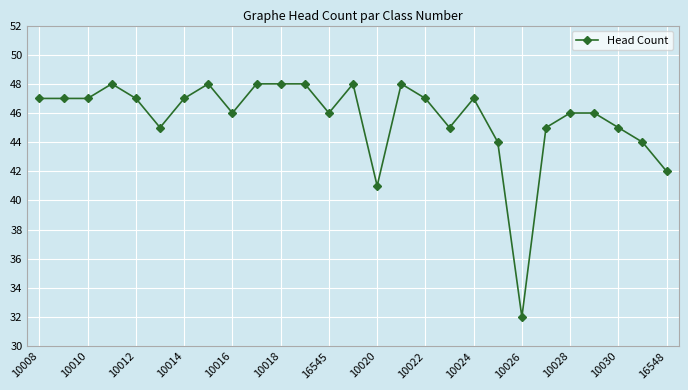

What is the maximum value shown in the chart?

48